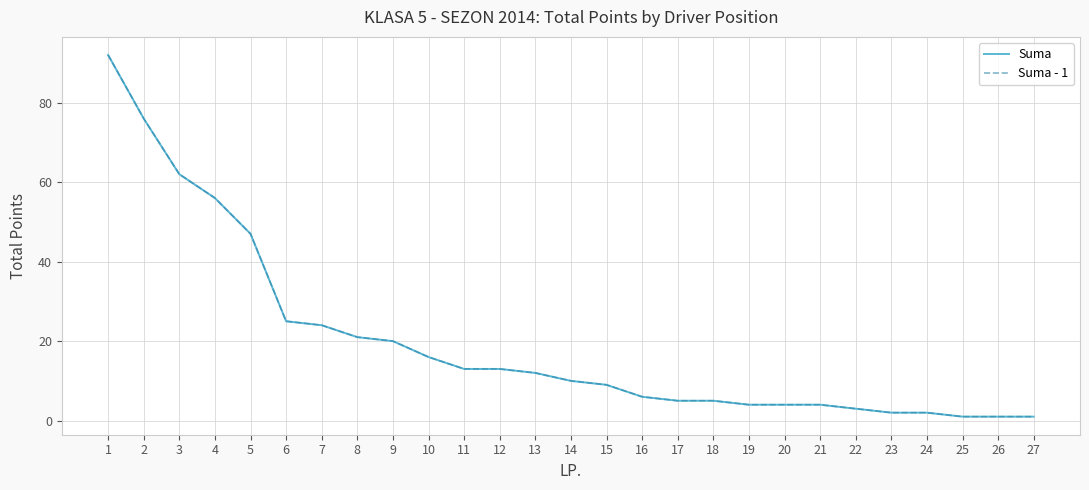

Is the value of Suma at 7 greater than the value of Suma - 1 at 4?

No